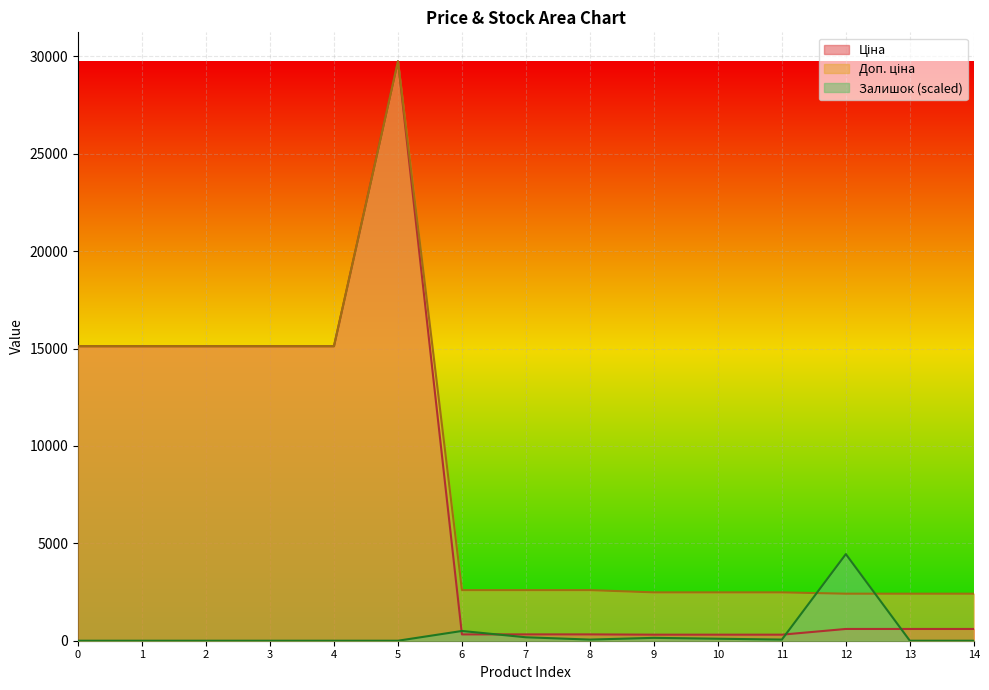

True or false: Залишок and Ціна intersect in this chart.

True